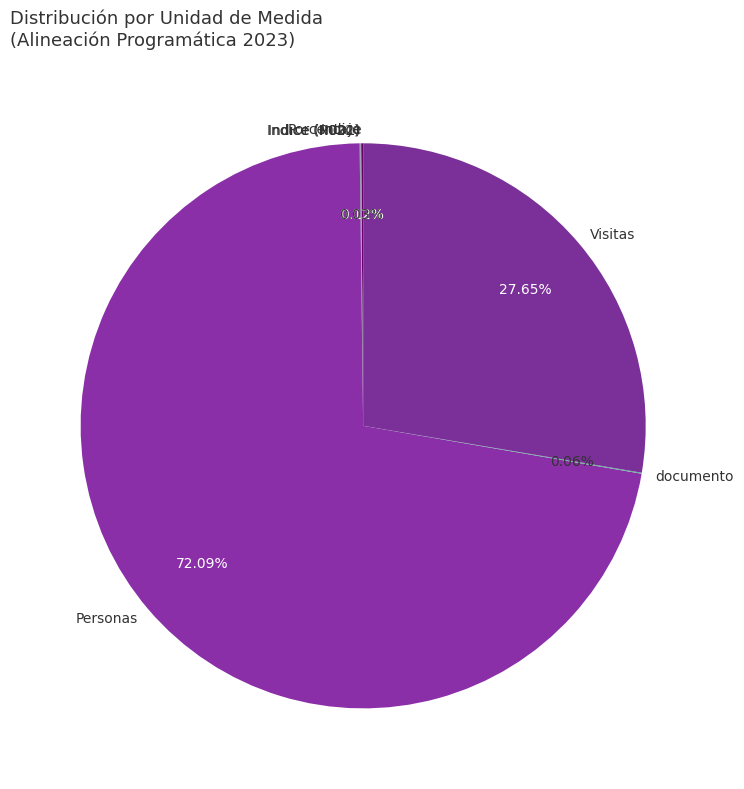

Does any single category account for the majority?

Yes